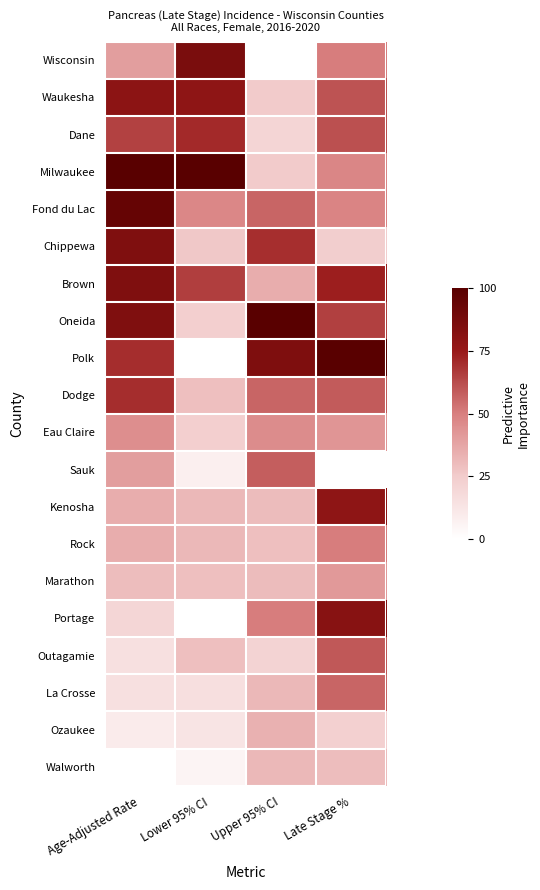

How many data points does each series have?

4